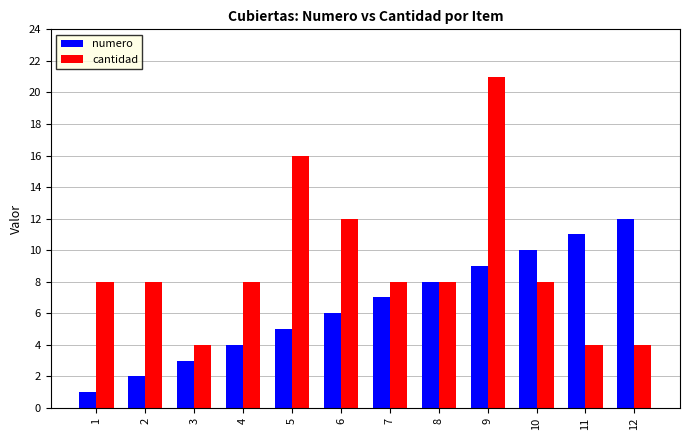

What is the sum of all numero values?

78